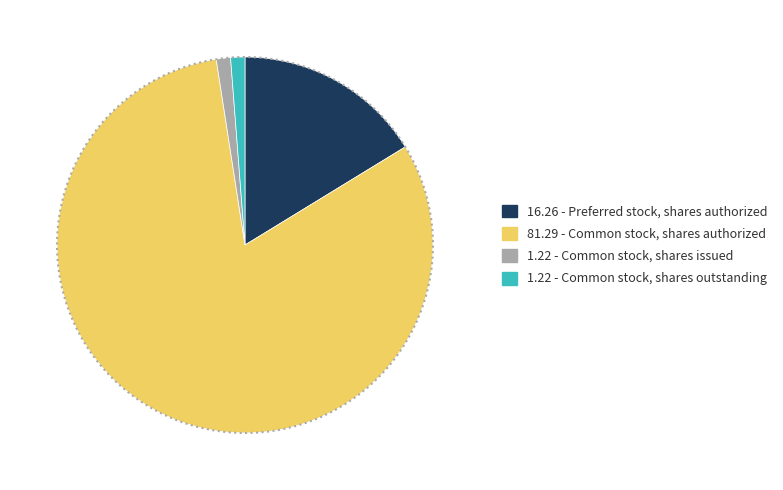

How many slices are in this pie chart?

4